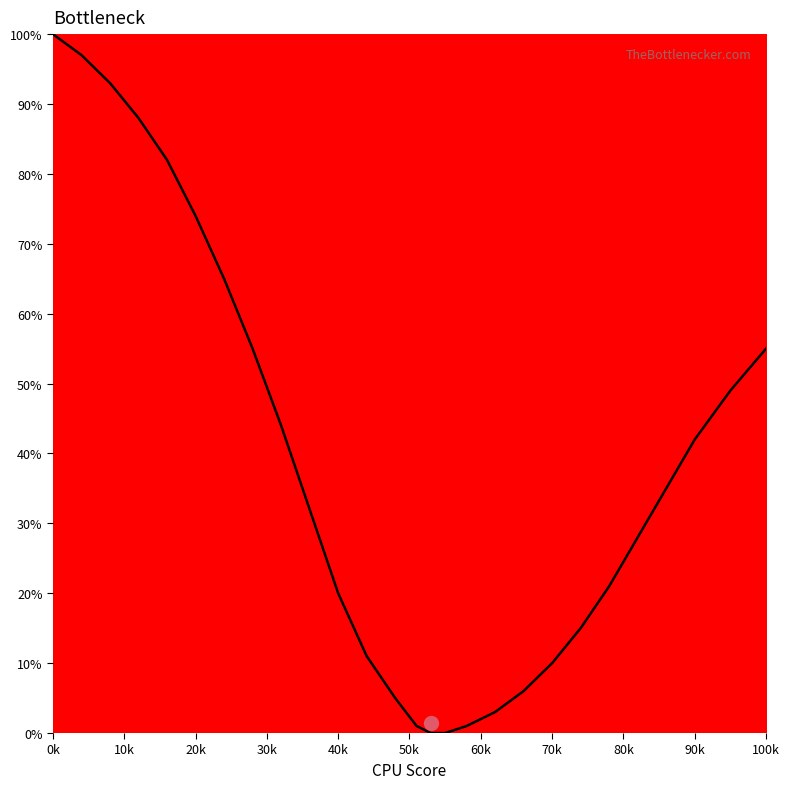

What is the difference between the maximum and minimum values?

100